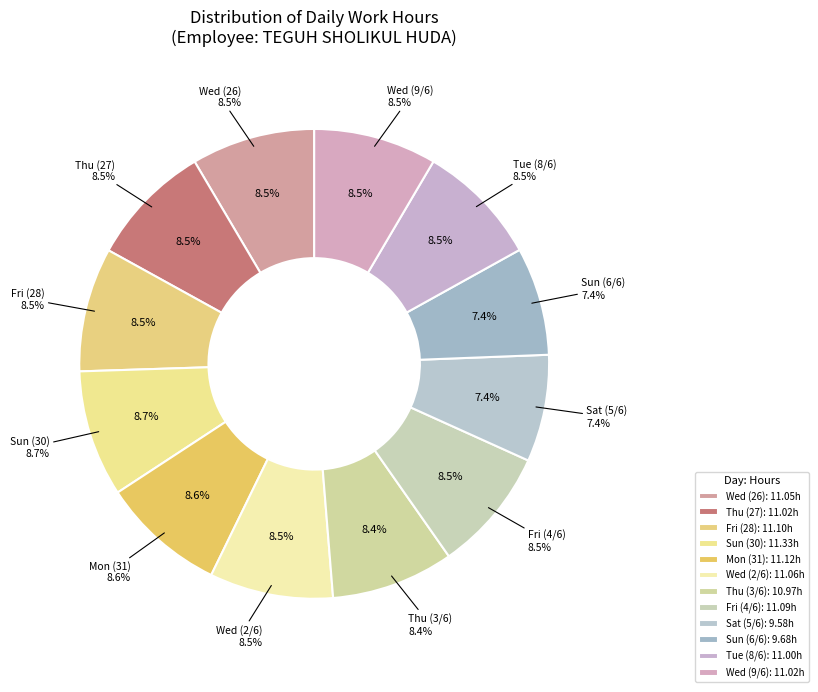

What is the smallest slice in the pie chart?

Sat (5/6)